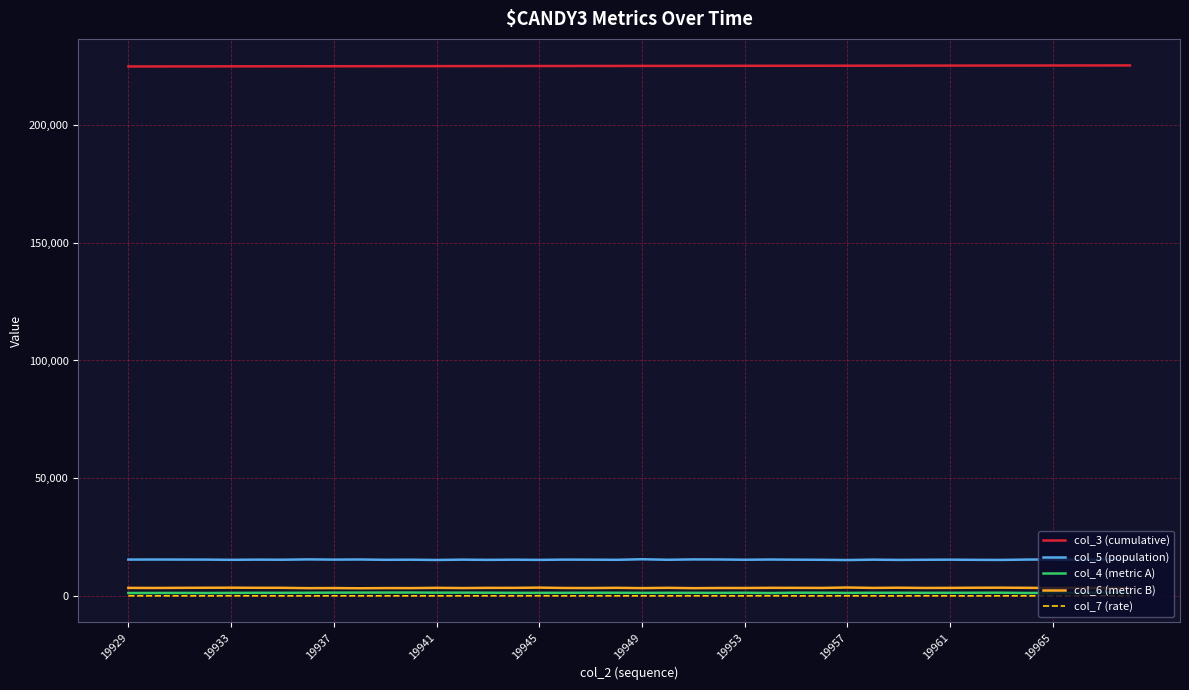

At how many categories does at least one series exceed 28073?

40